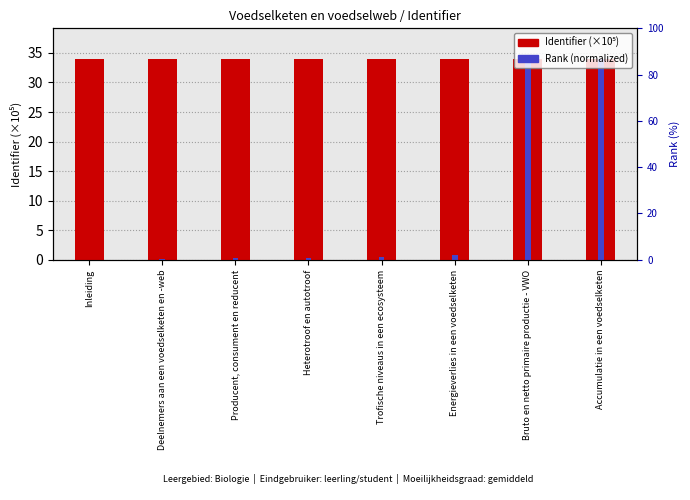

What is the difference between the highest and lowest values at Heterotroof en autotroof?

33.7